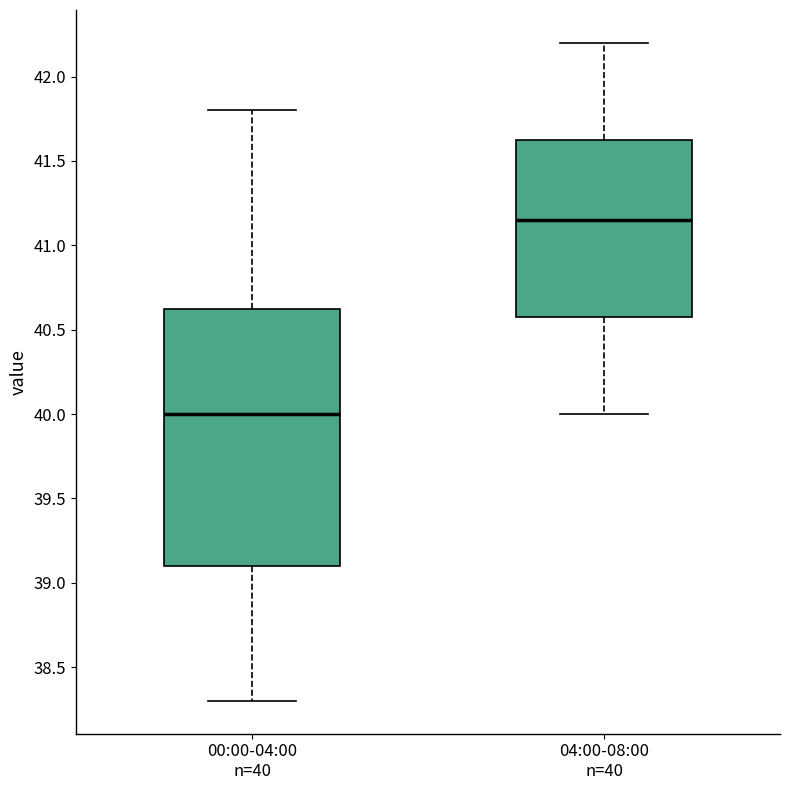

Reading left to right, transcribe this box plot: for each box, give where its median line is, the range the box spans, and where its two whiskers end, as read against the y-axis. The values are not printed on the chart, so give them approximately, as read against the axis.

00:00-04:00 n=40: median 40.00, box 39.10 to 40.65, whiskers 38.30 to 41.80
04:00-08:00 n=40: median 41.15, box 40.60 to 41.65, whiskers 40.00 to 42.20